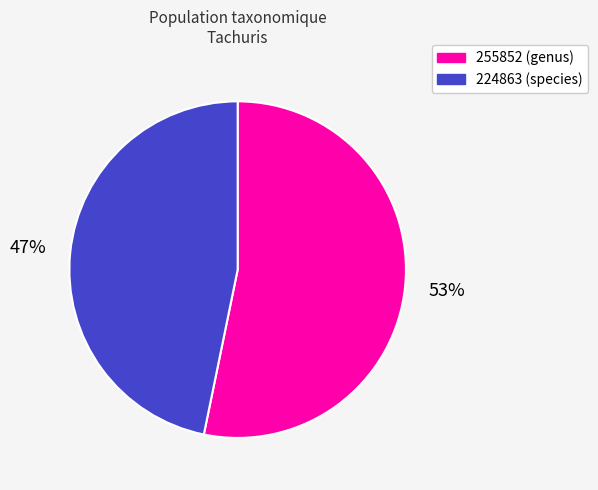

What is the smallest slice in the pie chart?

224863